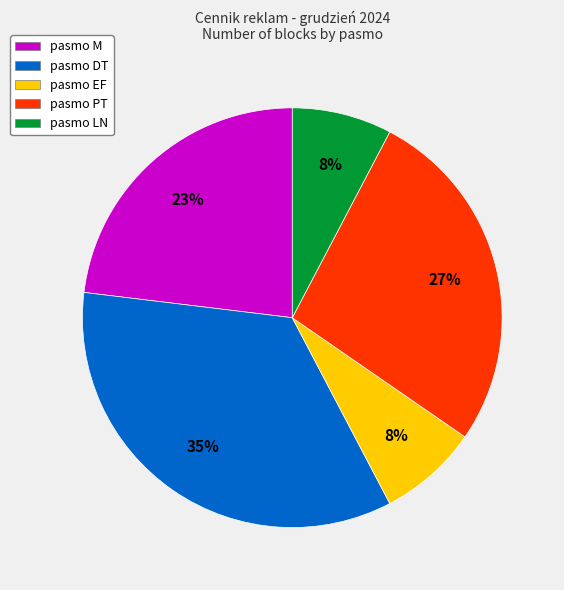

To the nearest percent, what percentage of the pie is pasmo PT?

27%